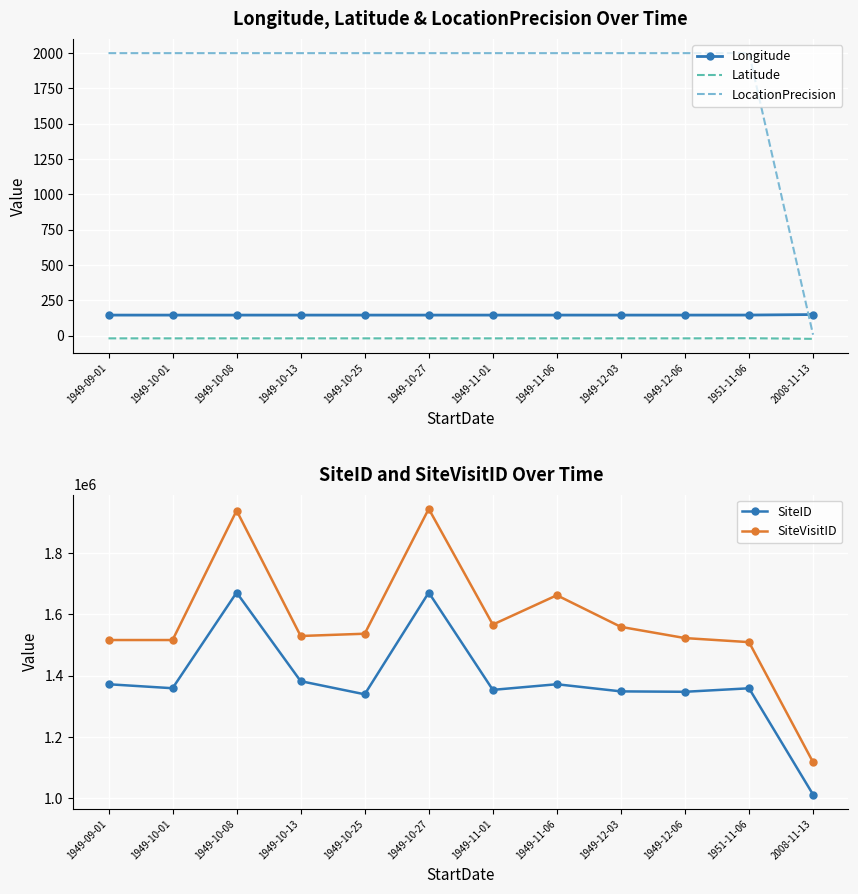

Is the value of LocationPrecision at 1949-12-03 greater than the value of SiteID at 1949-11-06?

No